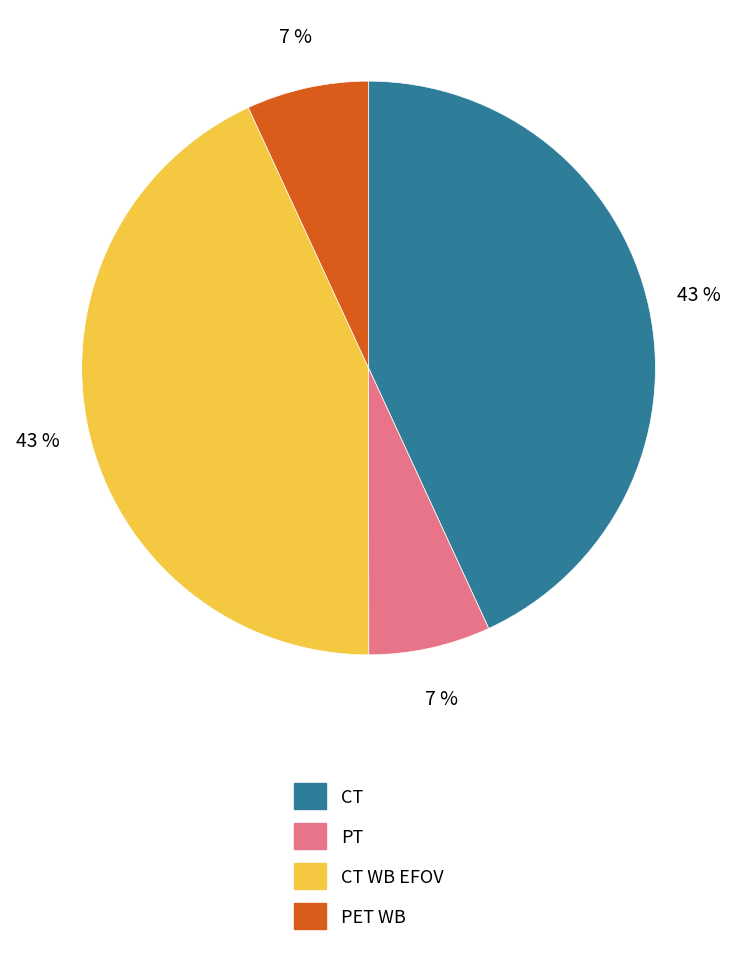

To the nearest percent, what is the difference between the largest and smallest slice percentages?

36%